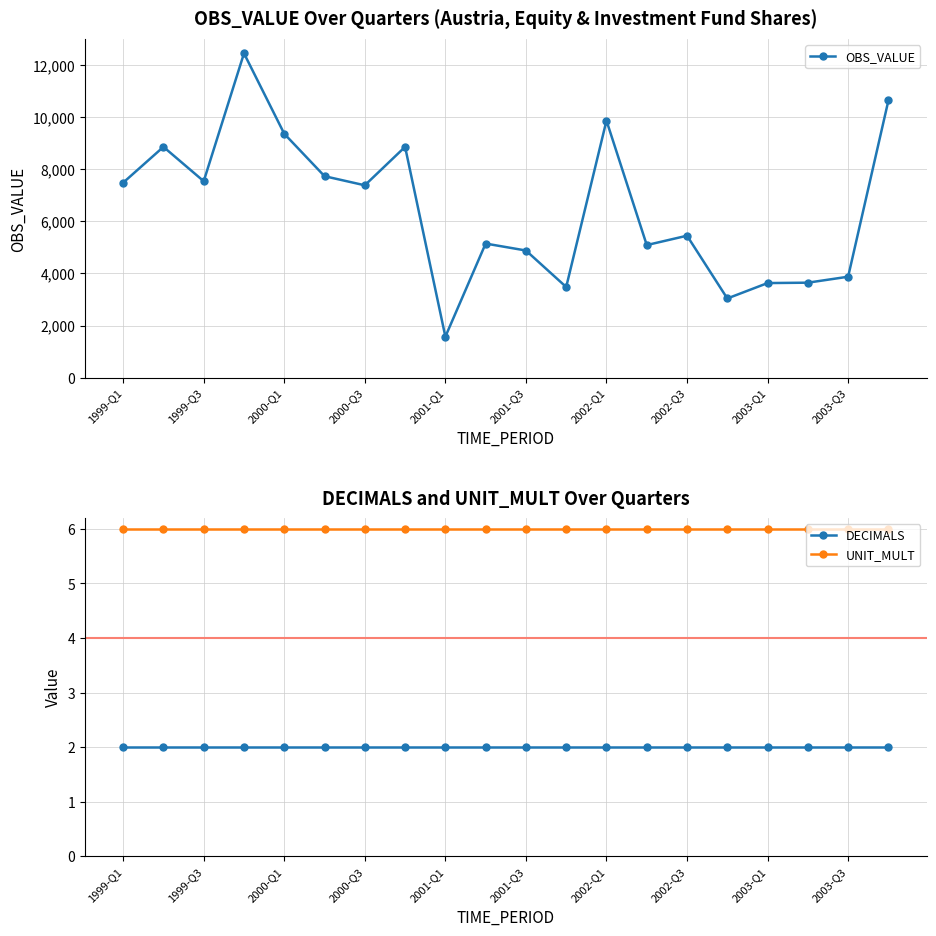

True or false: DECIMALS has more than 0 points higher than both neighbors.

False